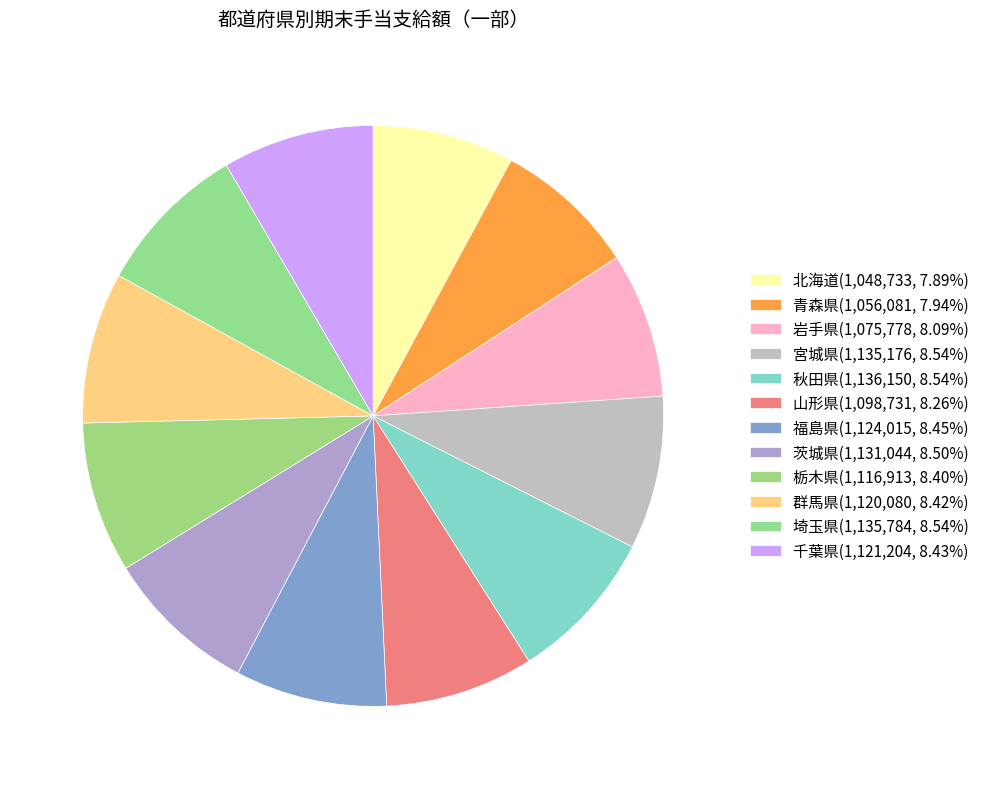

Approximately how many times larger is the value at 岩手県 compared to 北海道?

1.0